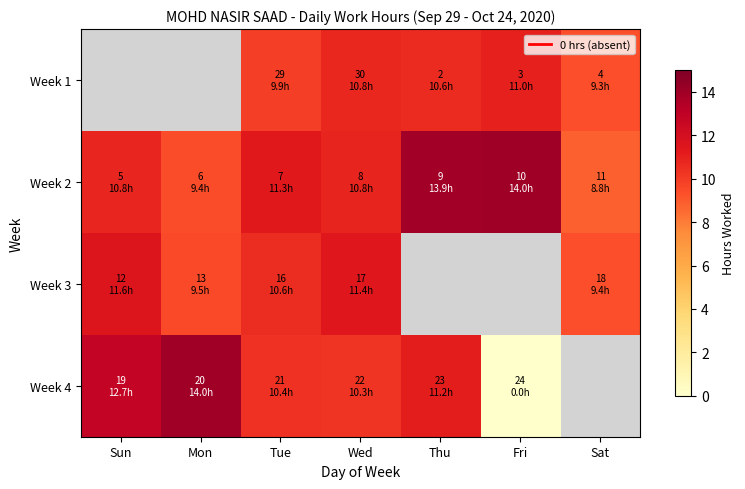

At which label does Week 3 first exceed 11?

Sun